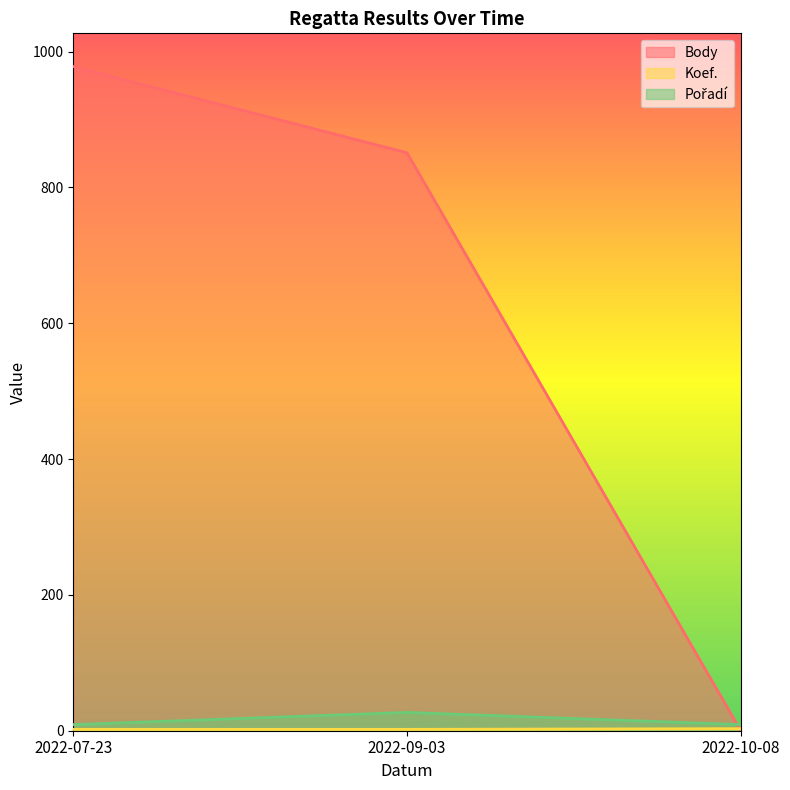

How many data points in Body are less than 851?

1